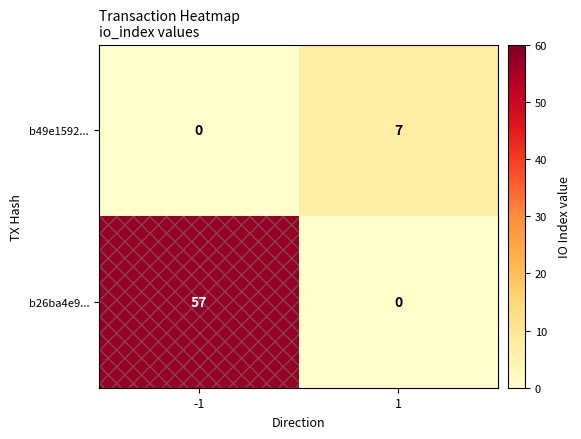

What is the difference between the maximum and minimum values in the b49e1592... series?

7